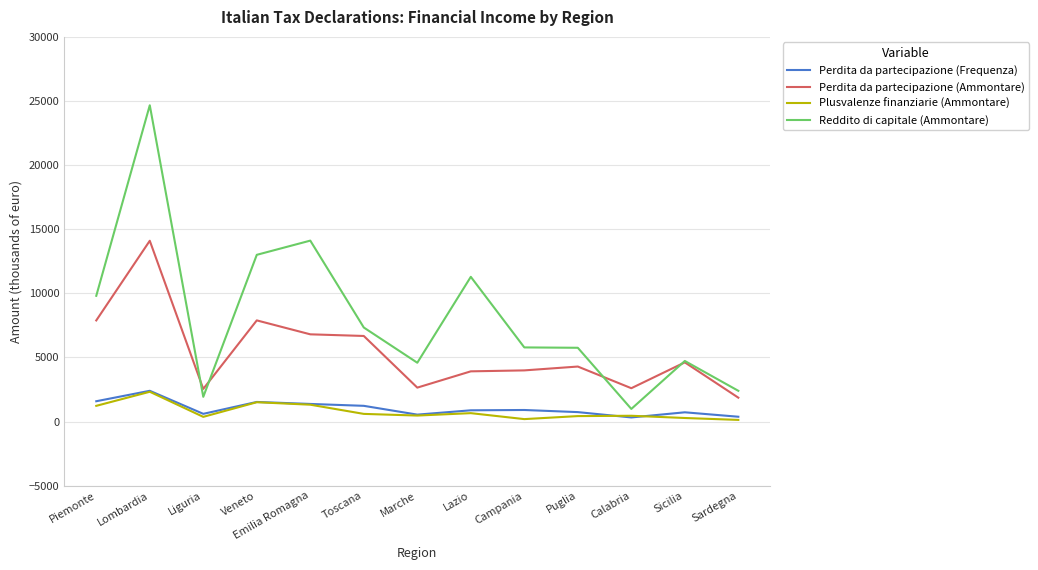

True or false: Perdita da partecipazione (Ammontare) and Plusvalenze finanziarie (Ammontare) intersect in this chart.

False